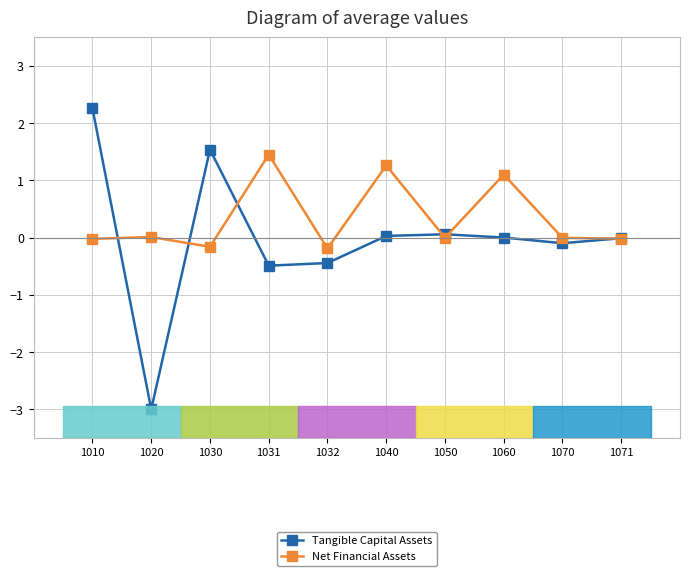

What is the difference between the Tangible Capital Assets values at 1031 and 1040?

0.5